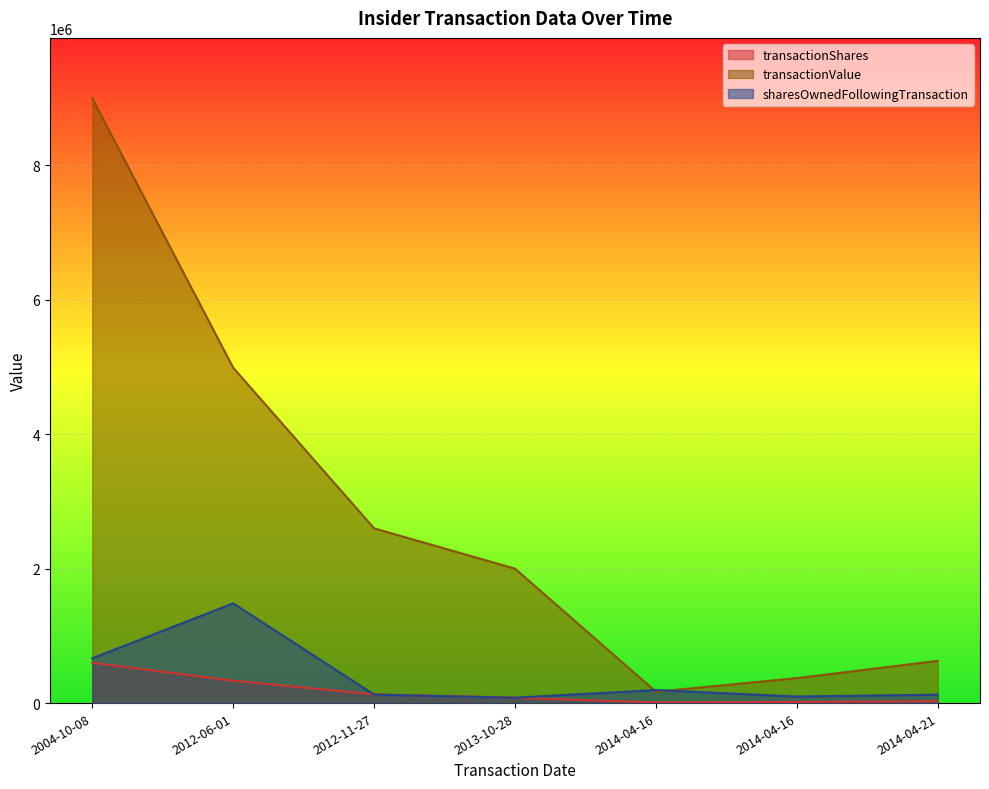

Which has a higher value, 2012-06-01 or 2014-04-21?

2012-06-01